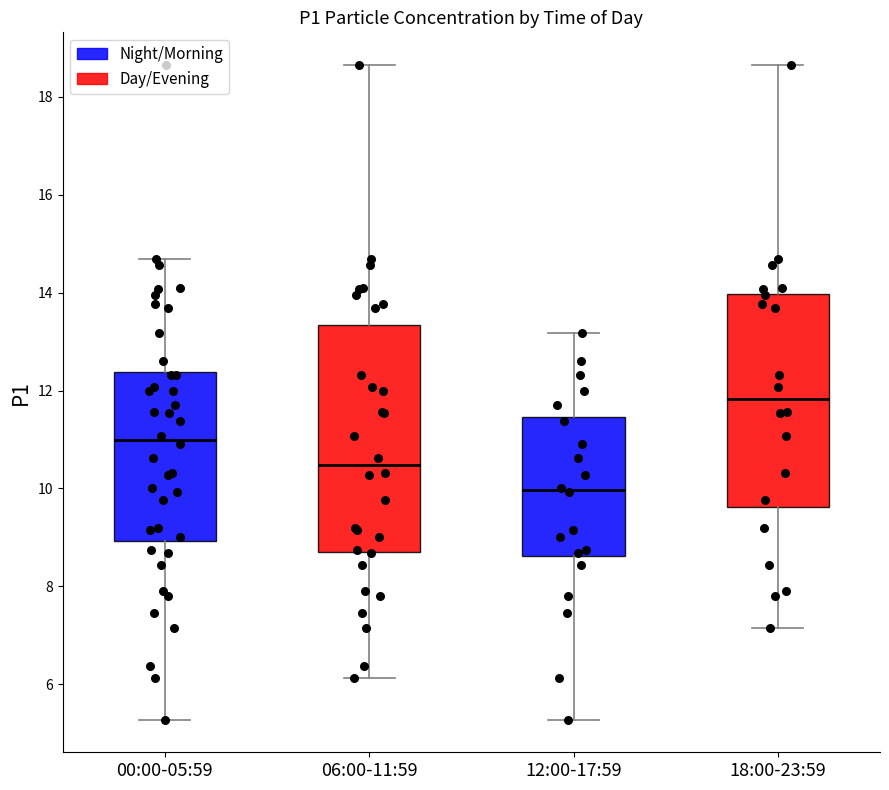

Comparing the boxes themselves (not the whiskers), which one is the tallest?

06:00-11:59